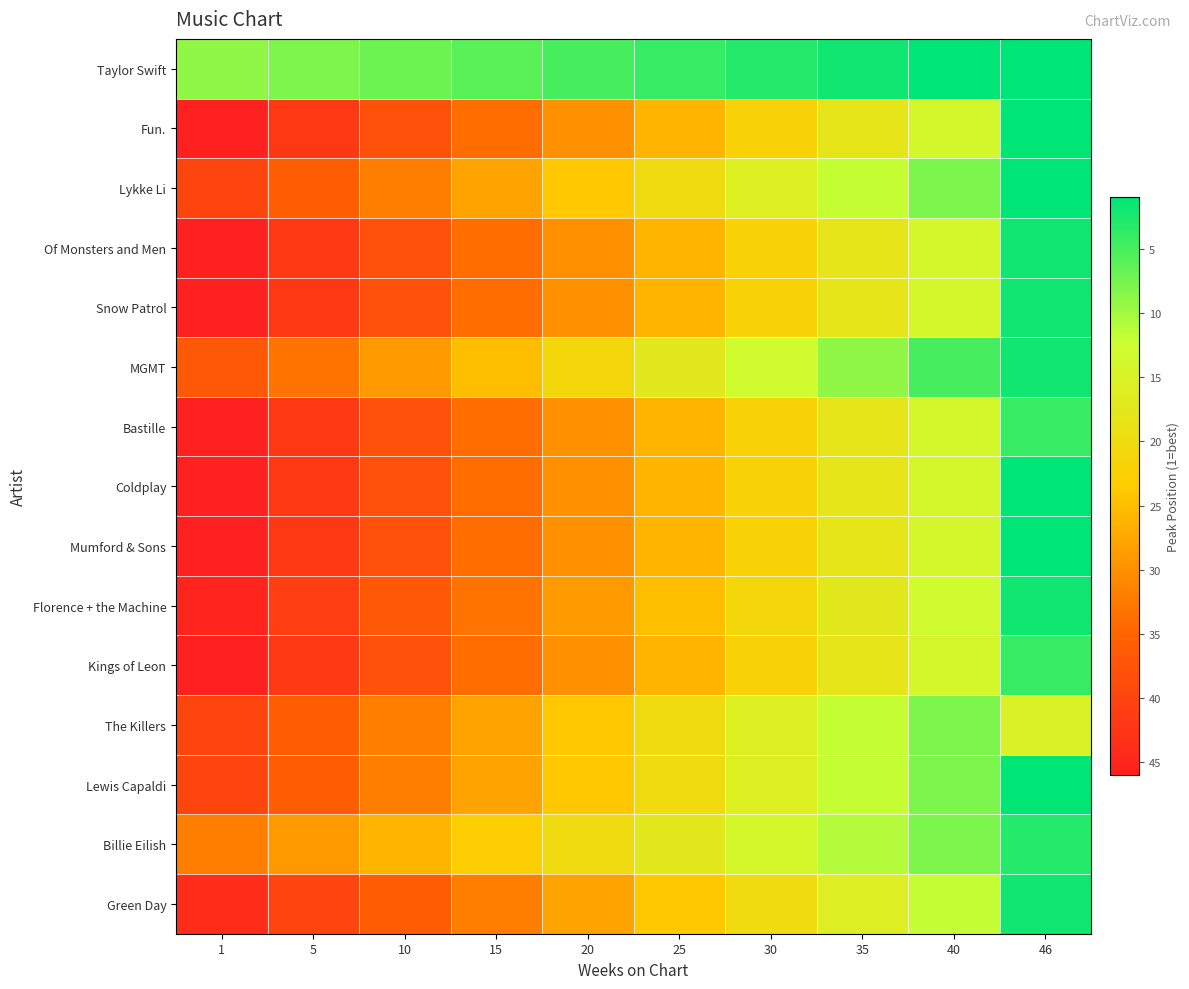

Reading left to right, transcribe all the data shown in this chart.

Taylor Swift: 1=9	5=8	10=7	15=6	20=5	25=4	30=3	35=2	40=1	46=1
Fun.: 1=46	5=42	10=38	15=34	20=30	25=26	30=22	35=18	40=14	46=1
Lykke Li: 1=40	5=36	10=32	15=28	20=24	25=20	30=16	35=12	40=8	46=1
Of Monsters and Men: 1=46	5=42	10=38	15=34	20=30	25=26	30=22	35=18	40=14	46=2
Snow Patrol: 1=46	5=42	10=38	15=34	20=30	25=26	30=22	35=18	40=14	46=2
MGMT: 1=37	5=33	10=29	15=25	20=21	25=17	30=13	35=9	40=5	46=2
Bastille: 1=46	5=42	10=38	15=34	20=30	25=26	30=22	35=18	40=14	46=4
Coldplay: 1=46	5=42	10=38	15=34	20=30	25=26	30=22	35=18	40=14	46=1
Mumford & Sons: 1=46	5=42	10=38	15=34	20=30	25=26	30=22	35=18	40=14	46=1
Florence + the Machine: 1=45	5=41	10=37	15=33	20=29	25=25	30=21	35=17	40=13	46=2
Kings of Leon: 1=46	5=42	10=38	15=34	20=30	25=26	30=22	35=18	40=14	46=4
The Killers: 1=40	5=36	10=32	15=28	20=24	25=20	30=16	35=12	40=8	46=15
Lewis Capaldi: 1=40	5=36	10=32	15=28	20=24	25=20	30=16	35=12	40=8	46=1
Billie Eilish: 1=32	5=29	10=26	15=23	20=20	25=17	30=14	35=11	40=8	46=3
Green Day: 1=44	5=40	10=36	15=32	20=28	25=24	30=20	35=16	40=12	46=2